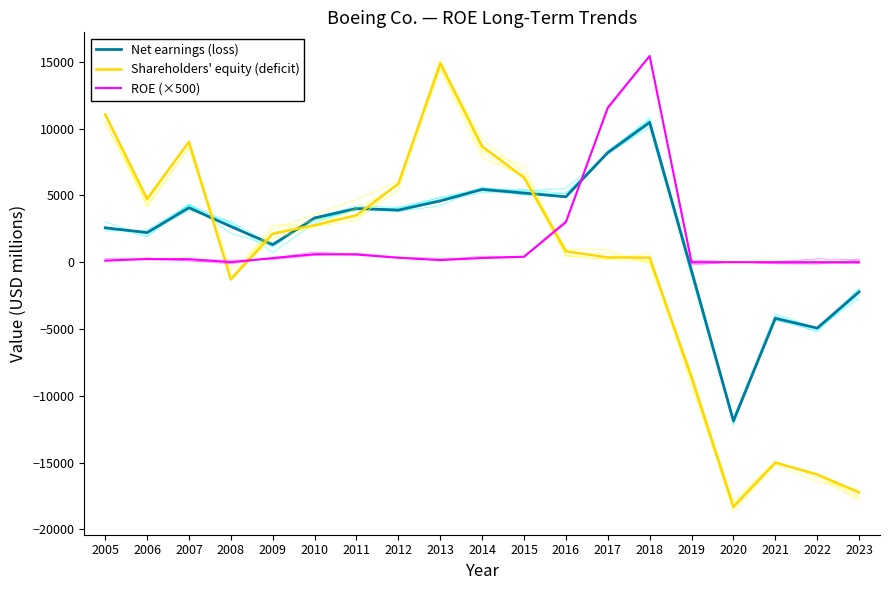

Which category has the highest value in the Net earnings (loss) series?

2018